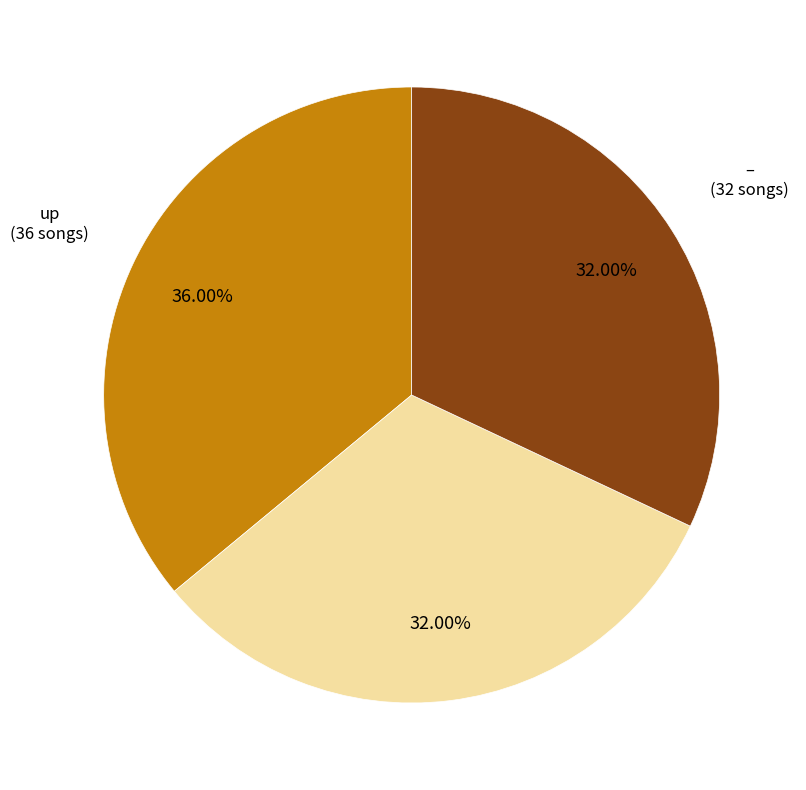

Is there a majority slice in this chart?

No